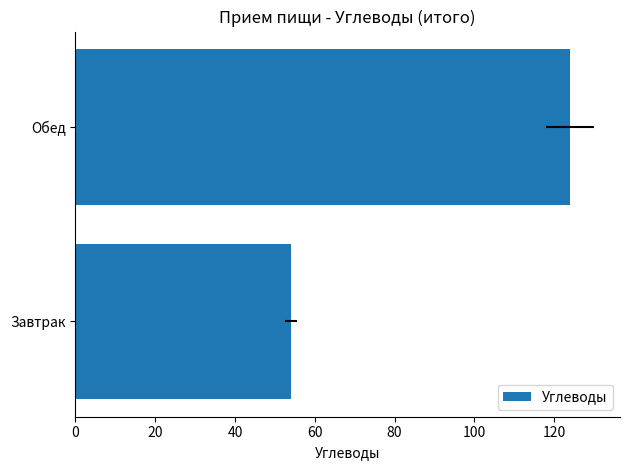

The chart shows a value of 54 at 0. True or false?

True